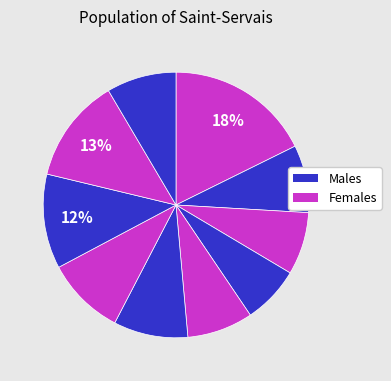

How many slices are in this pie chart?

10